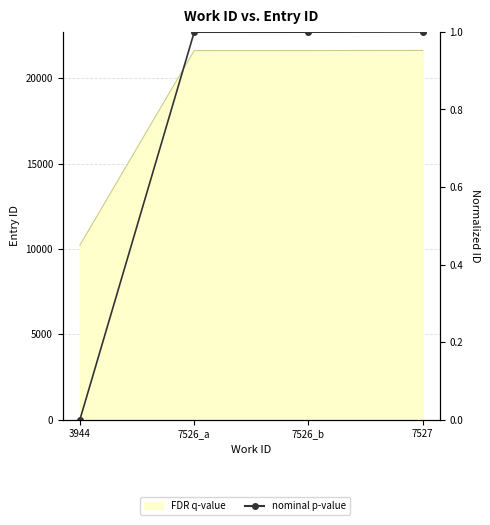

Rank the categories by value from lowest to highest.

3944, 7526_a, 7526_b, 7527